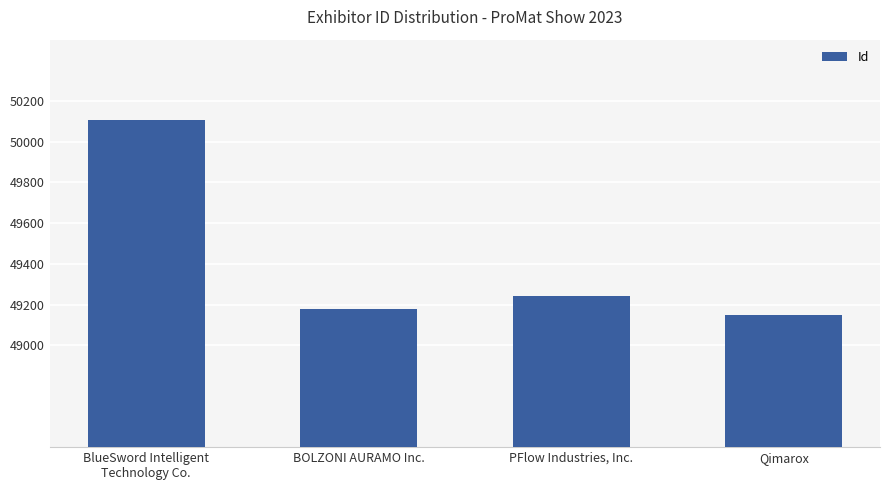

What is the difference between the values at BlueSword Intelligent
Technology Co. and Qimarox?

959